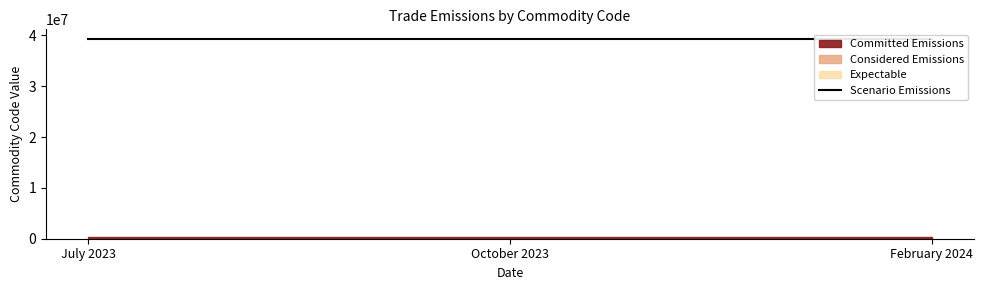

How many series are shown in this chart?

4